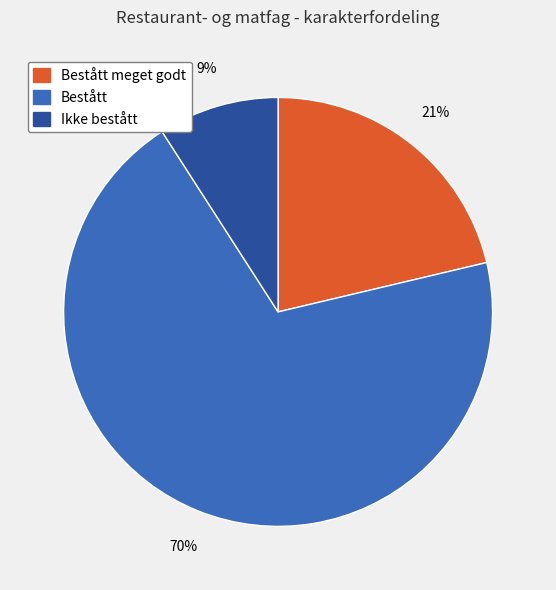

Which has a higher value, Ikke bestått or Bestått?

Bestått